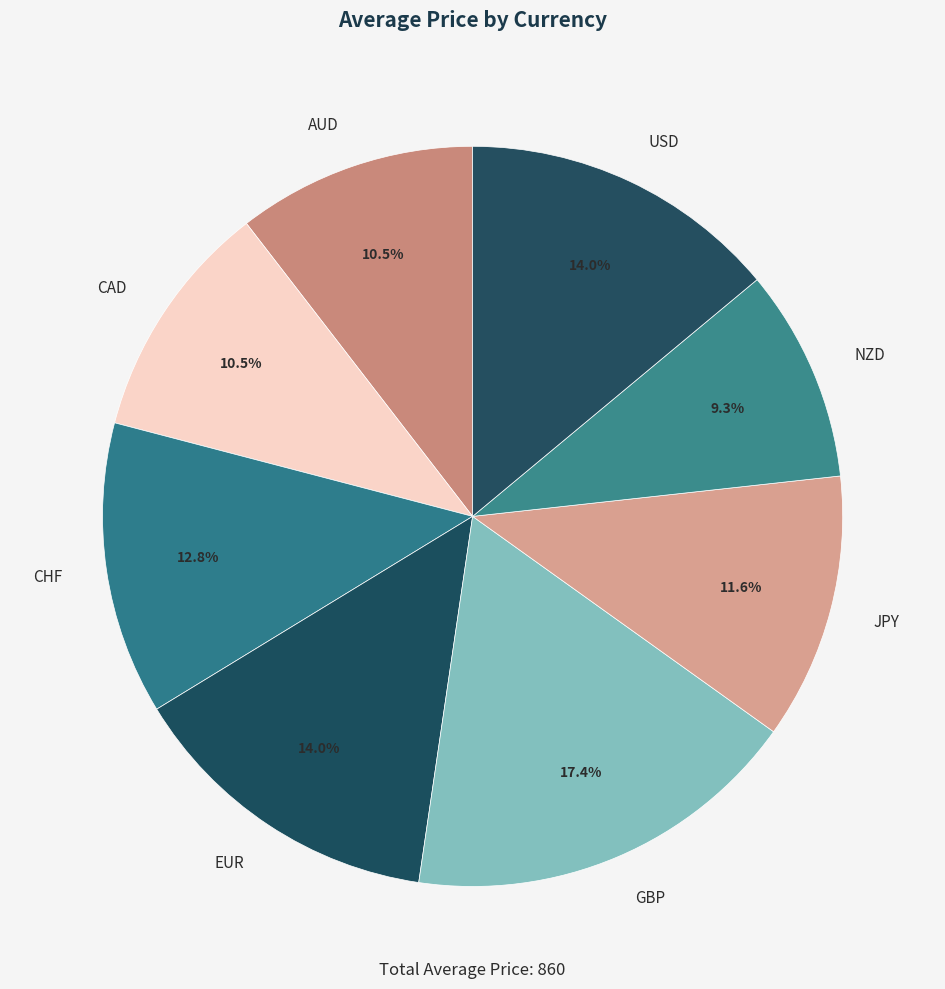

Approximately how many times larger is the value at JPY compared to AUD?

1.1